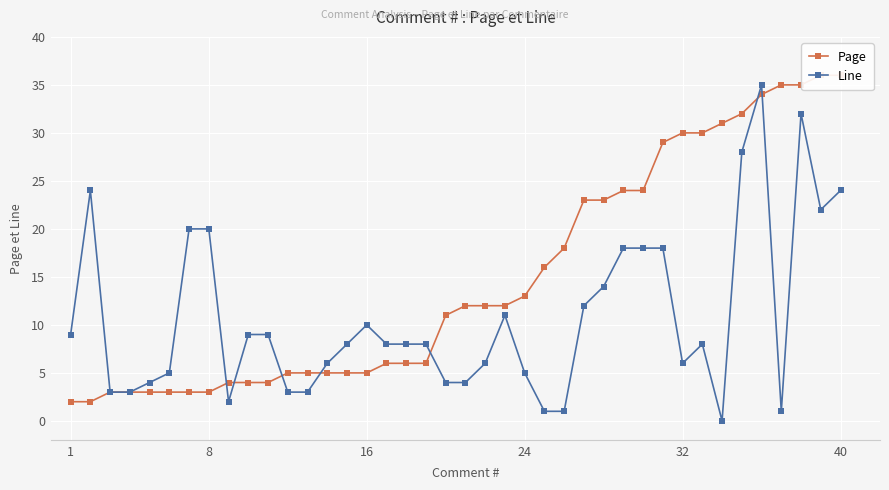

True or false: Page has more than 0 points higher than both neighbors.

False